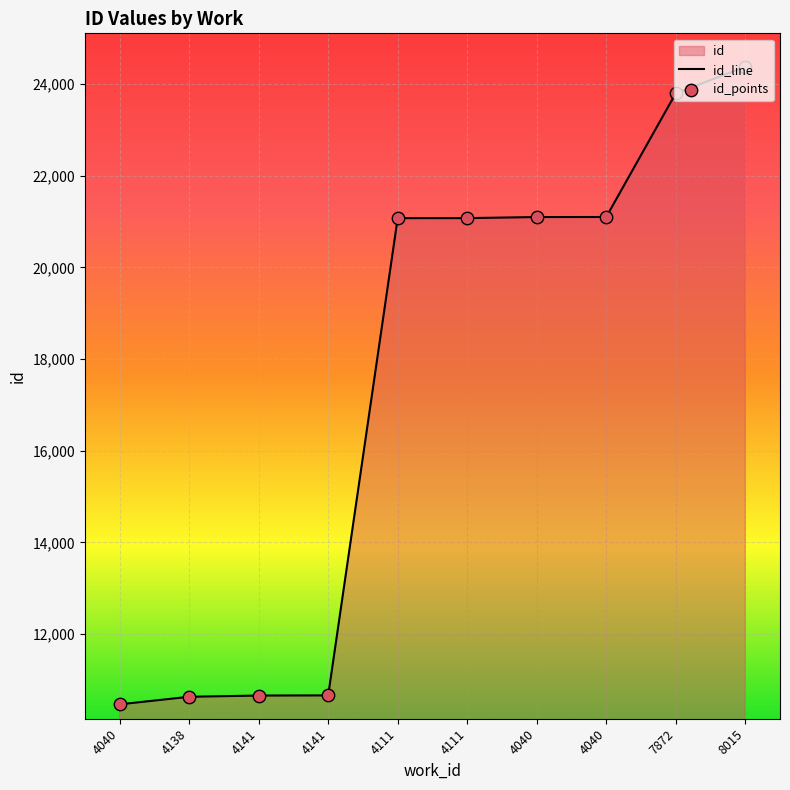

What is the ratio of the value at 4141 to the value at 4111?

0.5